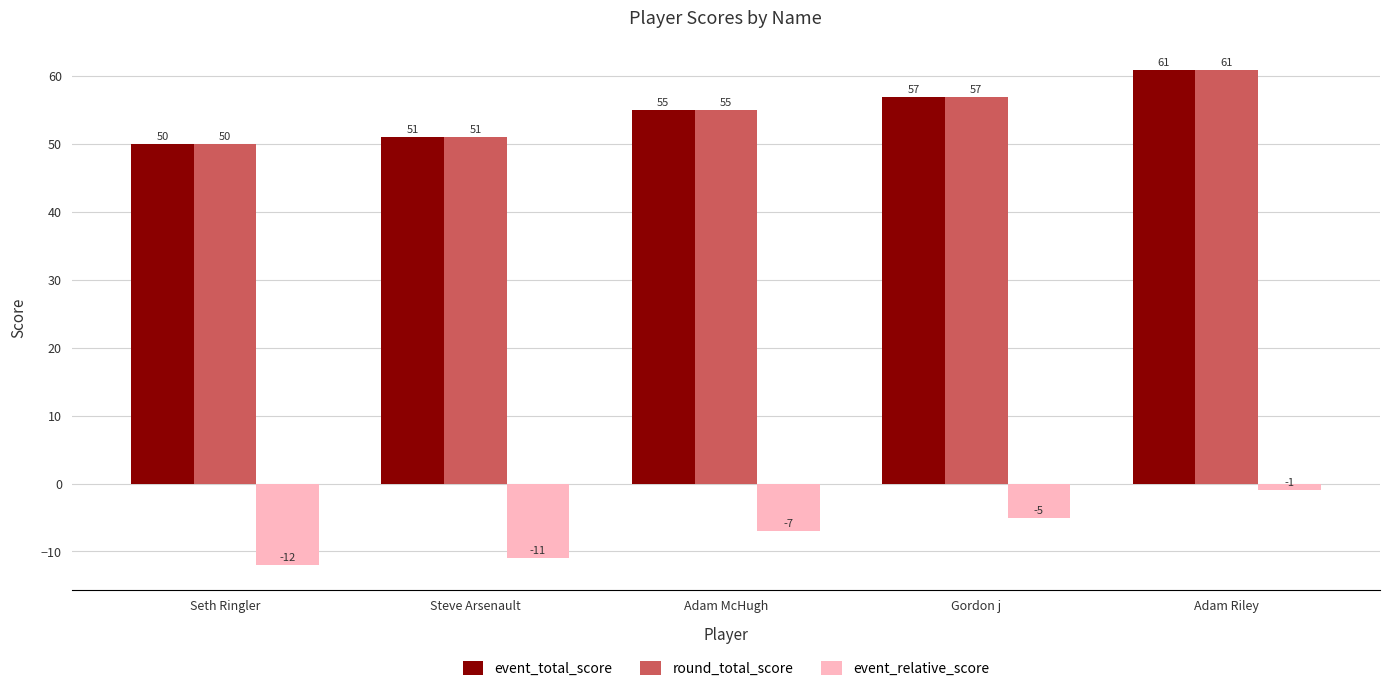

At which category is the sum across all series the highest?

Adam Riley